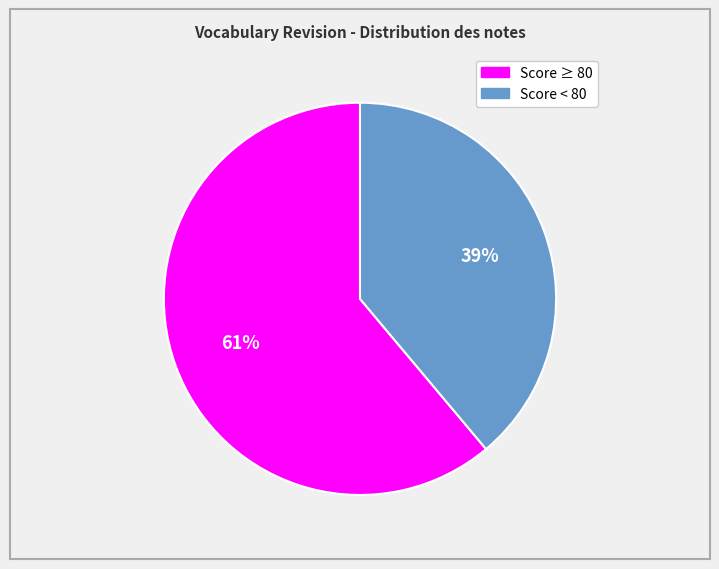

To the nearest percent, what is the difference between the largest and smallest slice percentages?

22%